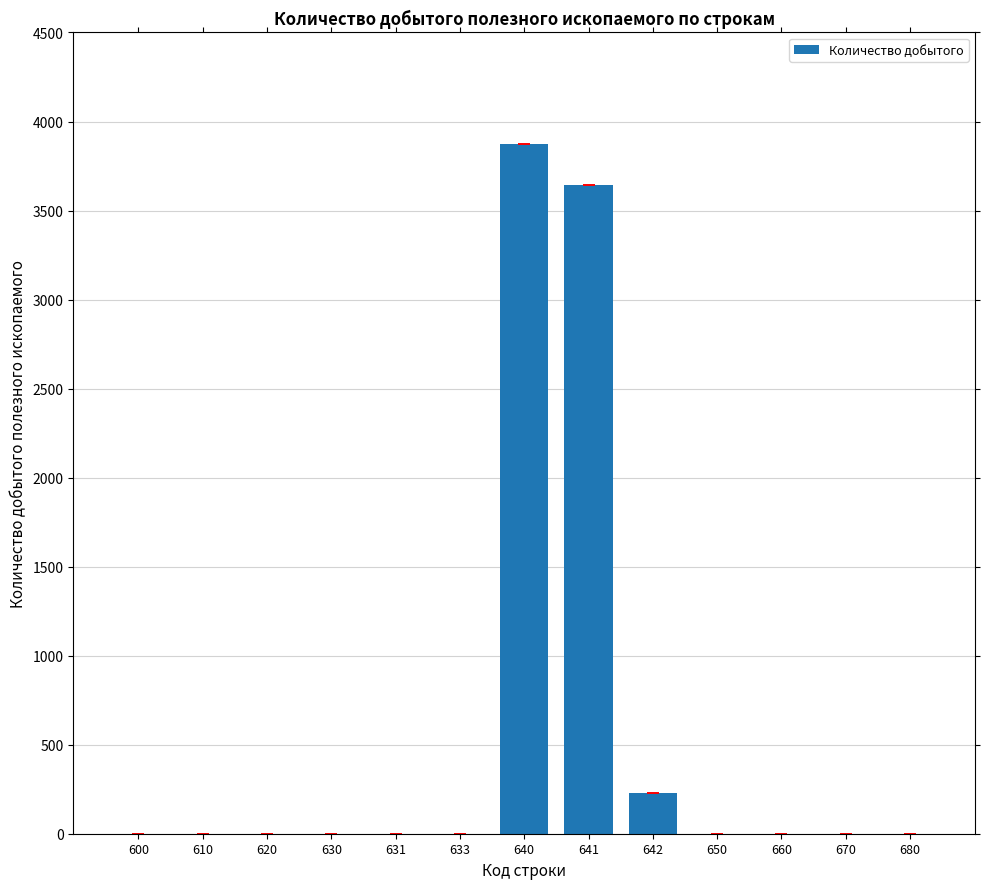

Reading right to left, extract all data points from this chart.

680=0	670=0	660=0	650=0	642=228	641=3643	640=3871	633=0	631=0	630=0	620=0	610=0	600=0